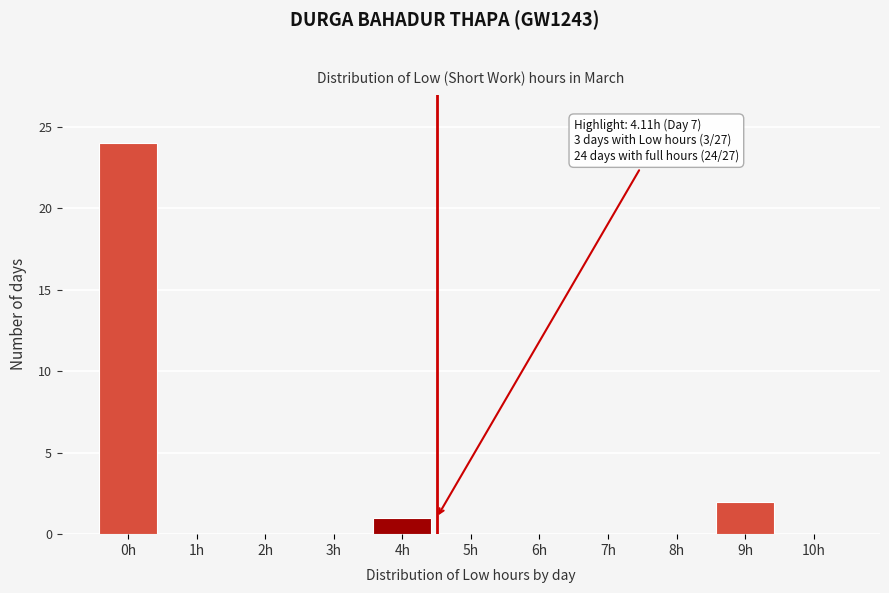

Reading left to right, transcribe all the data shown in this chart.

0h=24	1h=0	2h=0	3h=0	4h=1	5h=0	6h=0	7h=0	8h=0	9h=2	10h=0